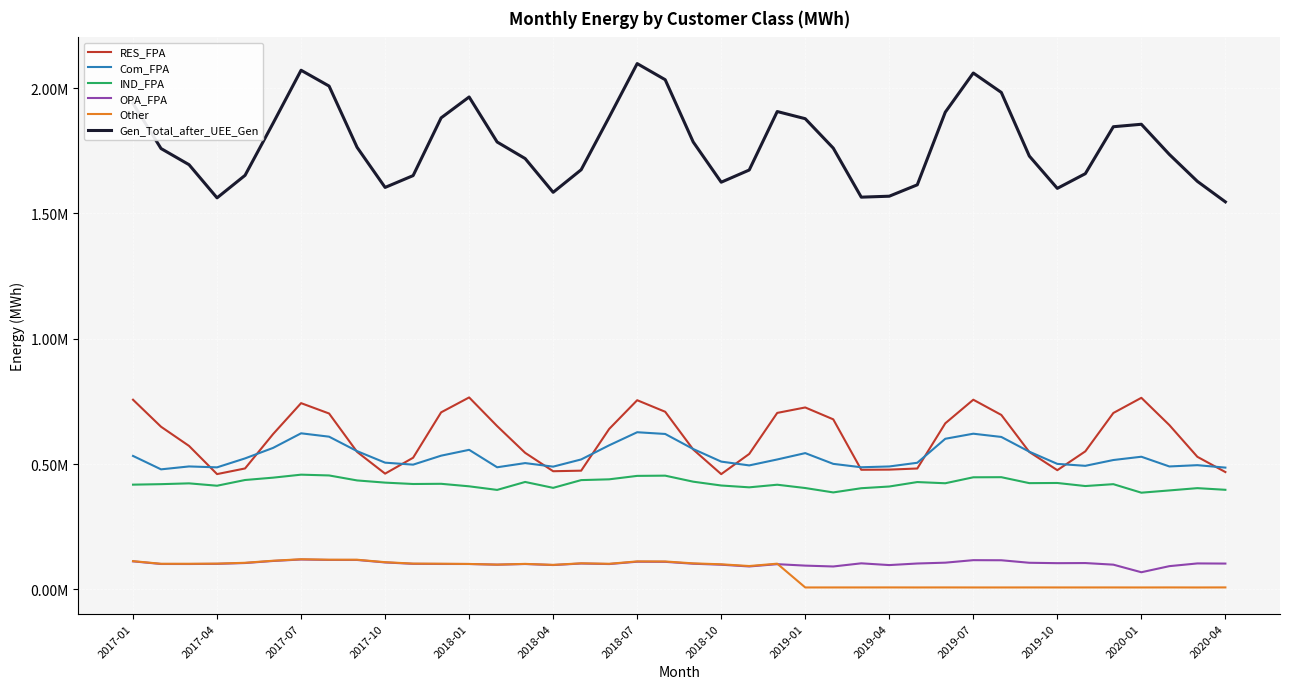

What are all the series names shown in the legend?

RES_FPA, Com_FPA, IND_FPA, OPA_FPA, Other, Gen_Total_after_UEE_Gen